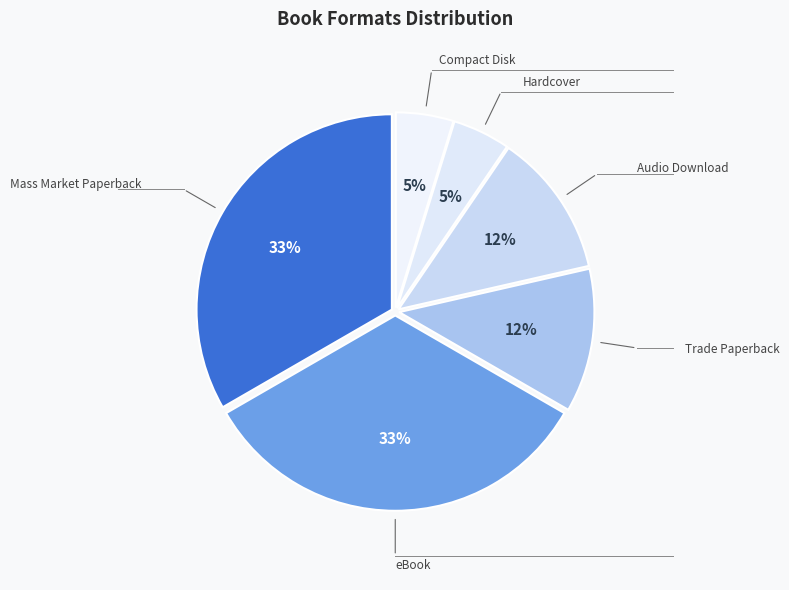

Count the number of slices in the pie.

6